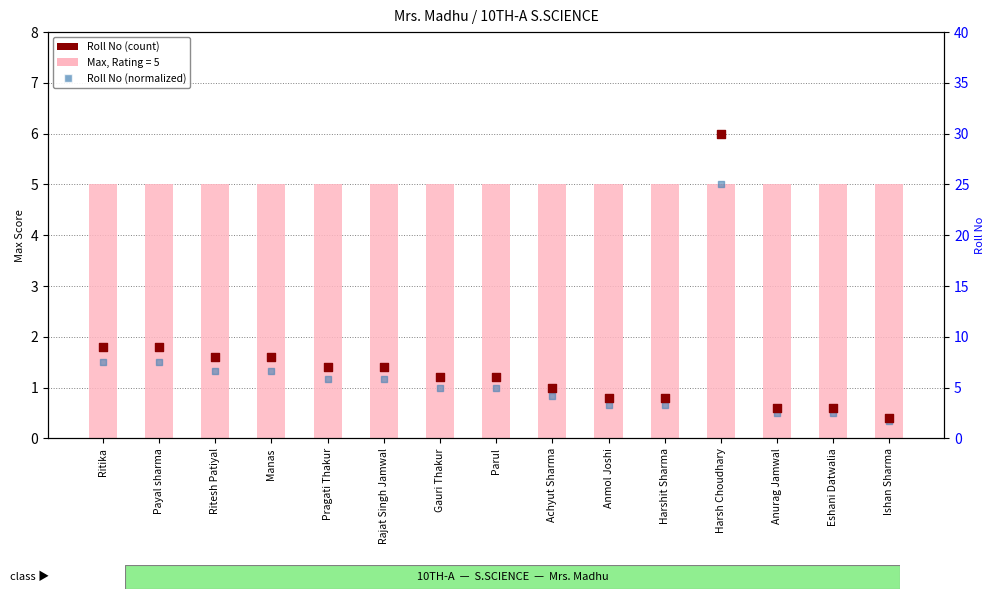

What is the total value across all series at Ritesh Patiyal?

14.3